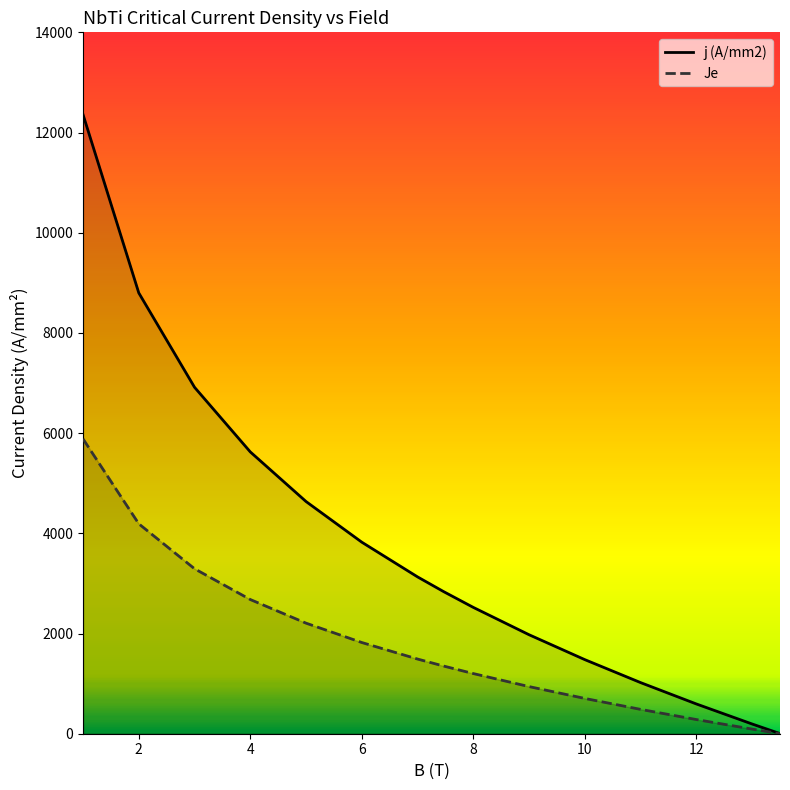

What is the maximum value shown in the chart?

12359.0